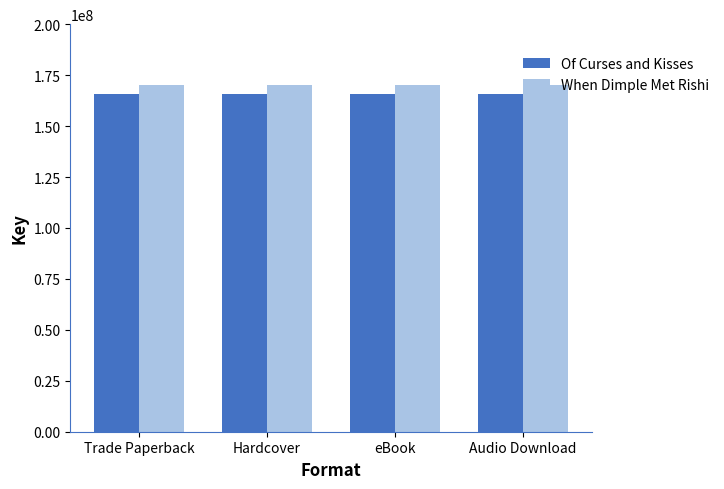

List the series in order of their overall mean, lowest first.

Of Curses and Kisses, When Dimple Met Rishi